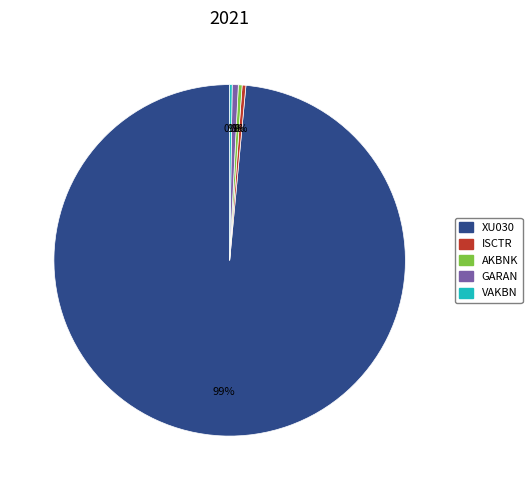

True or false: ISCTR accounts for 13% of the total.

False